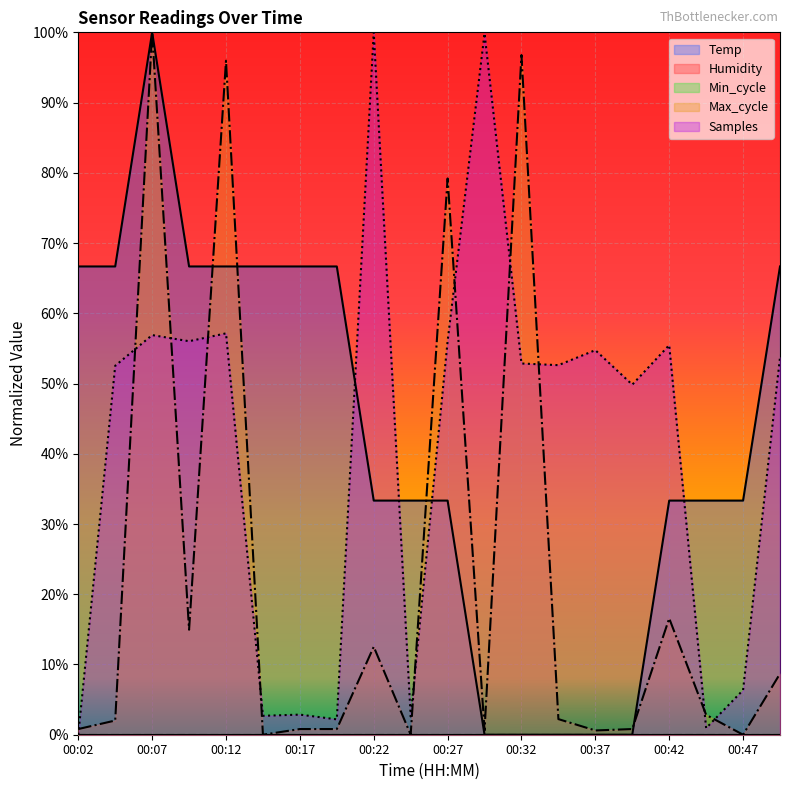

Between 00:07 and 00:45, which is larger?

00:07